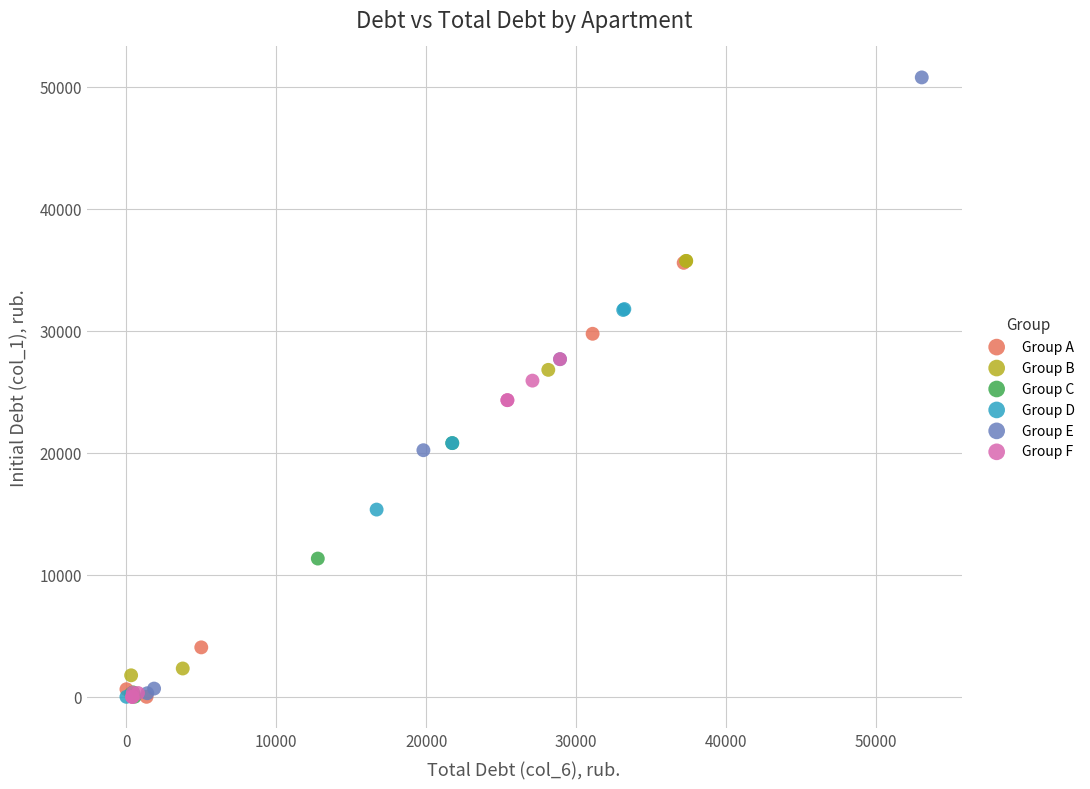

Which series contains the highest Y value?

Group E